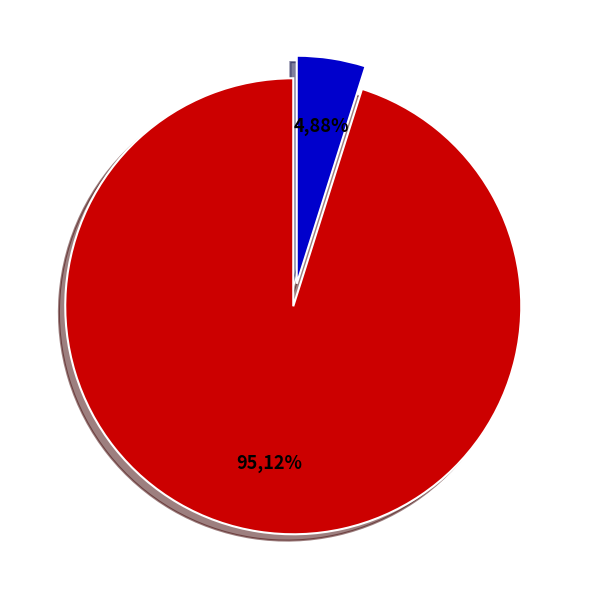

Is the sum of Regular and Vote greater than half?

Yes